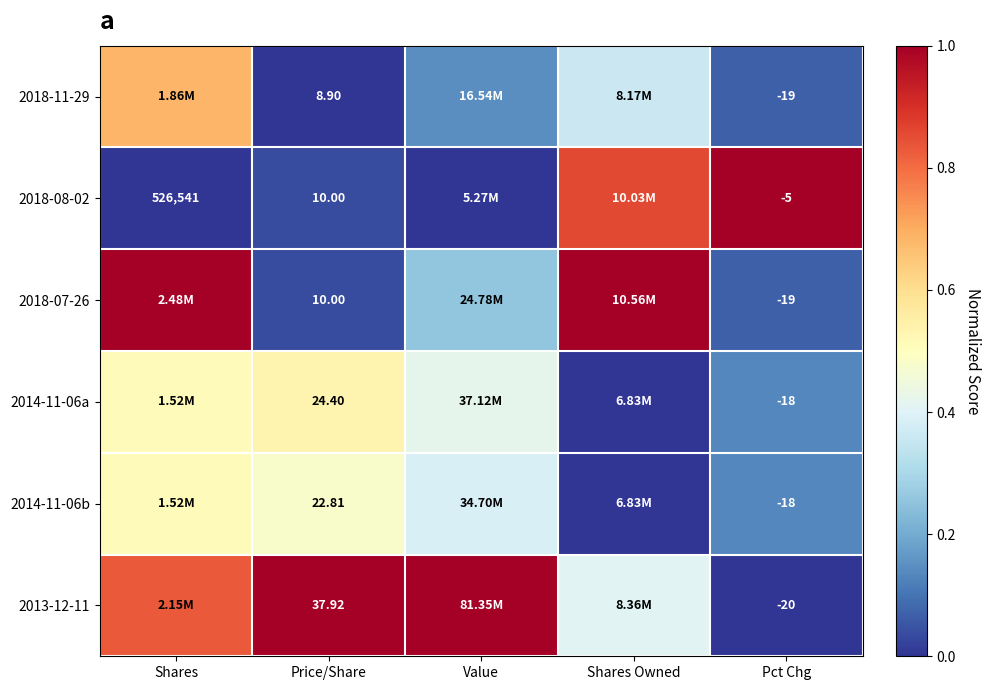

How many categories are shown in the chart?

5